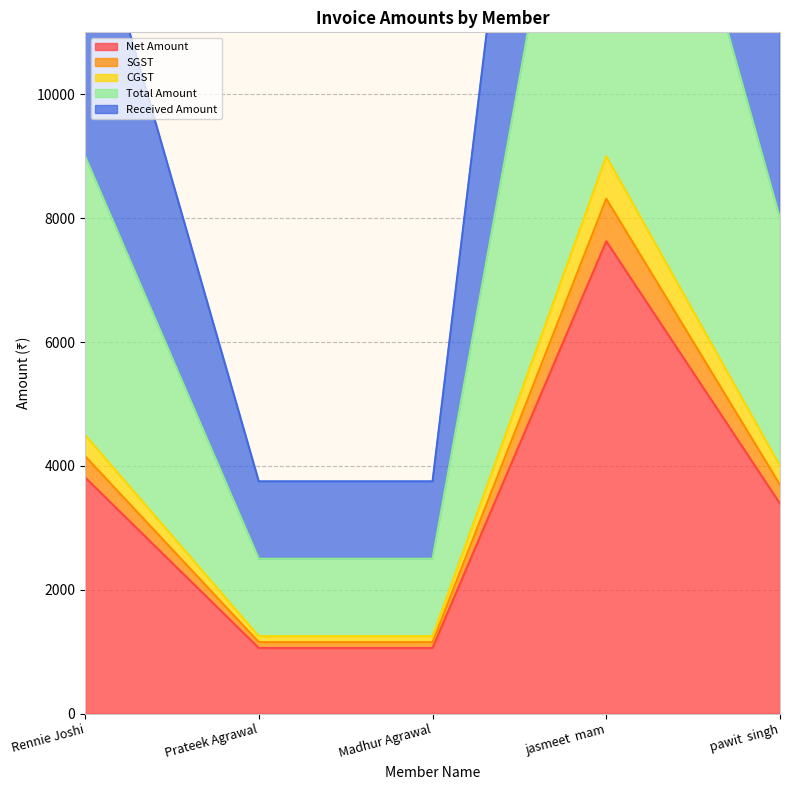

What is the highest value of the Net Amount series?

7627.1